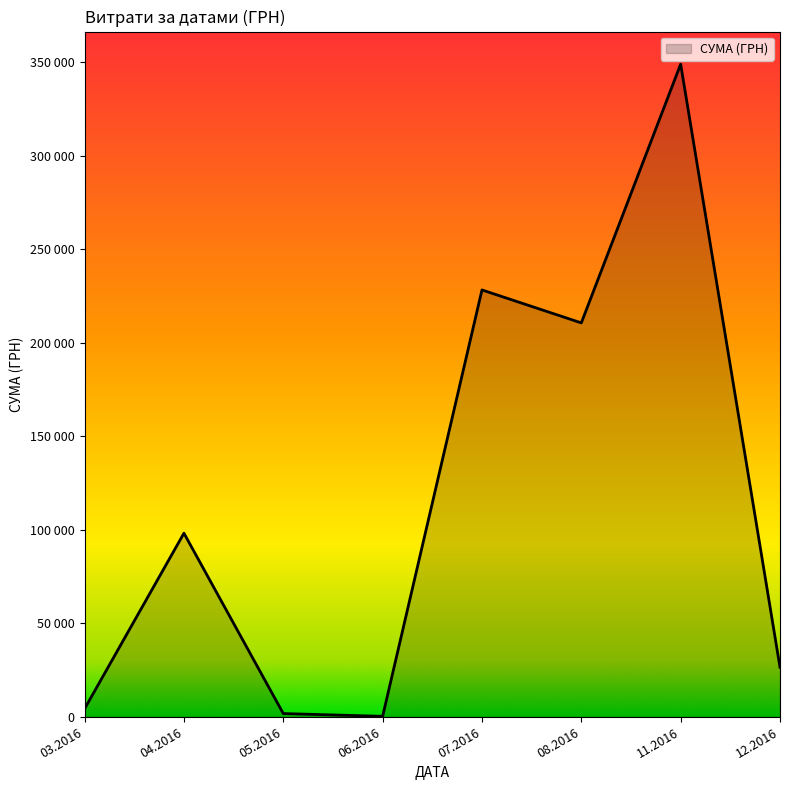

Does the chart have visible grid lines?

No